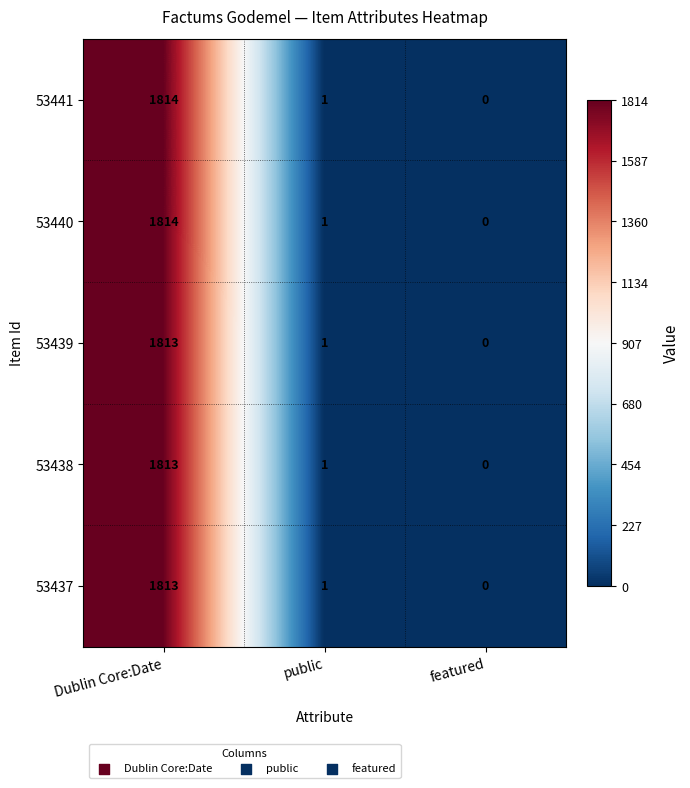

What is the difference between the 53441 values at public and Dublin Core:Date?

1813